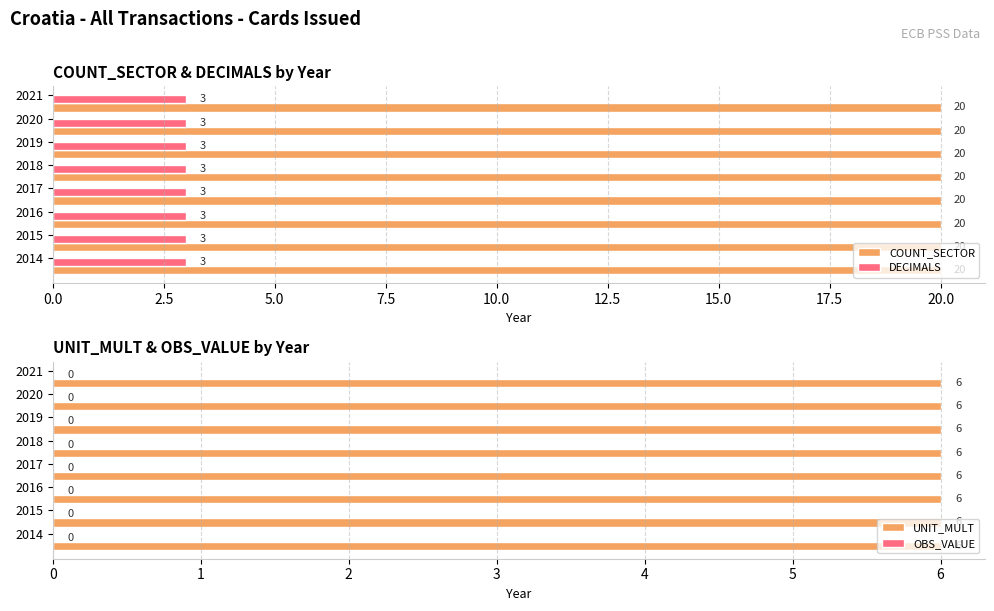

List the labels in order of DECIMALS value, smallest first.

2014, 2015, 2016, 2017, 2018, 2019, 2020, 2021